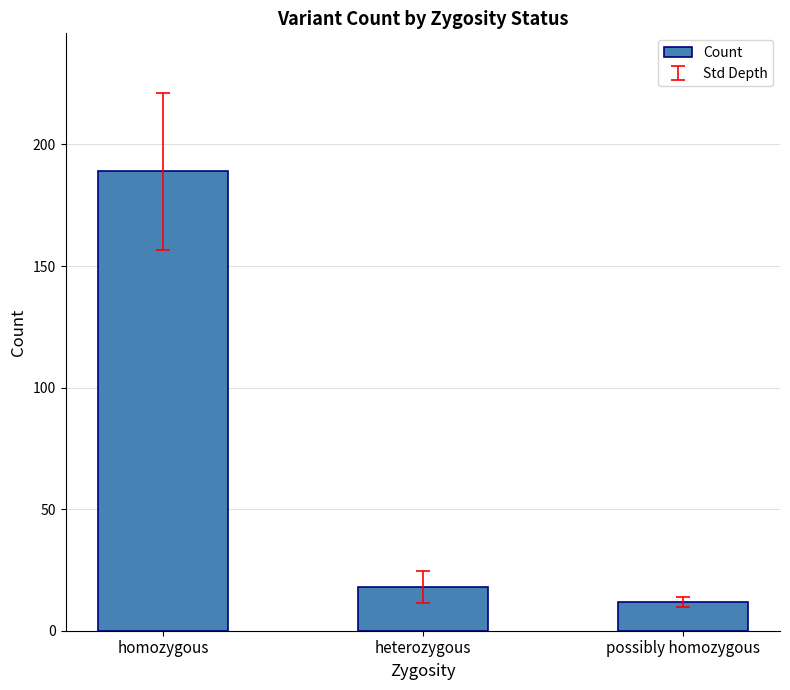

Does the chart contain any negative values?

No